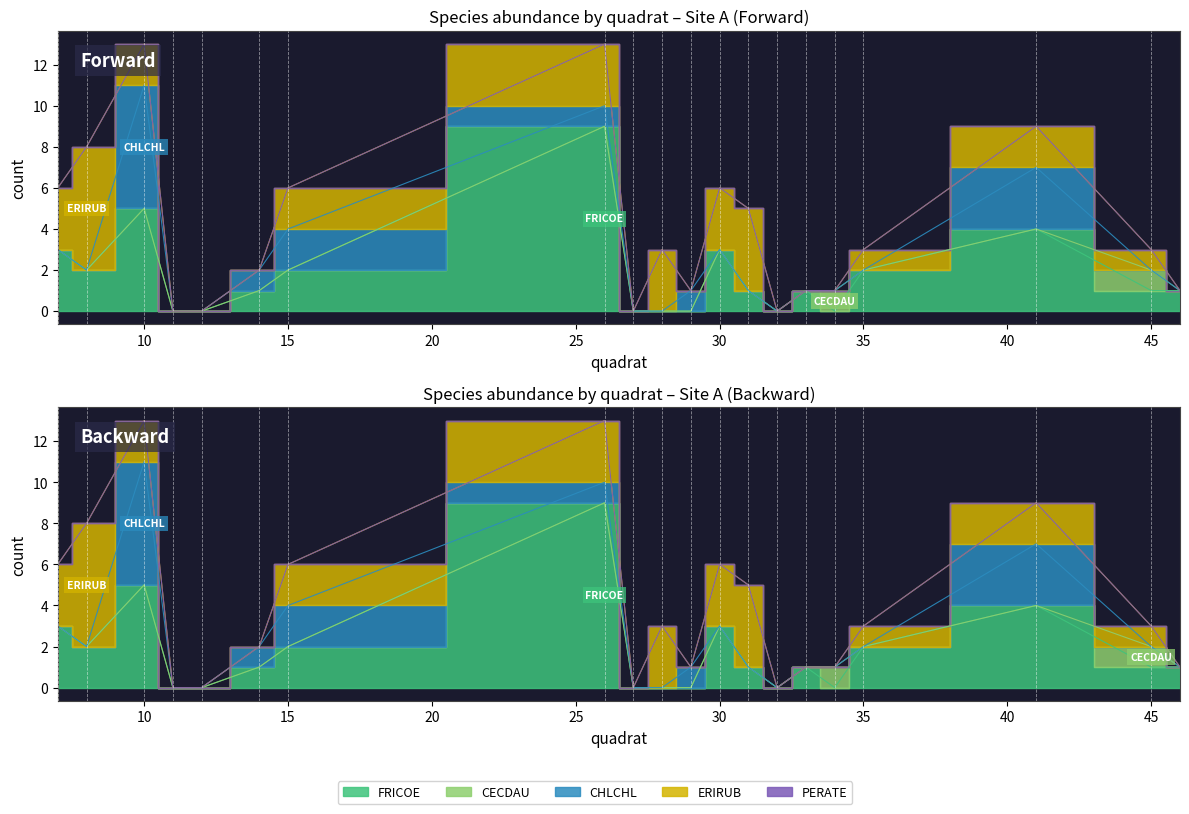

The CHLCHL series shows 0 at 30. True or false?

True